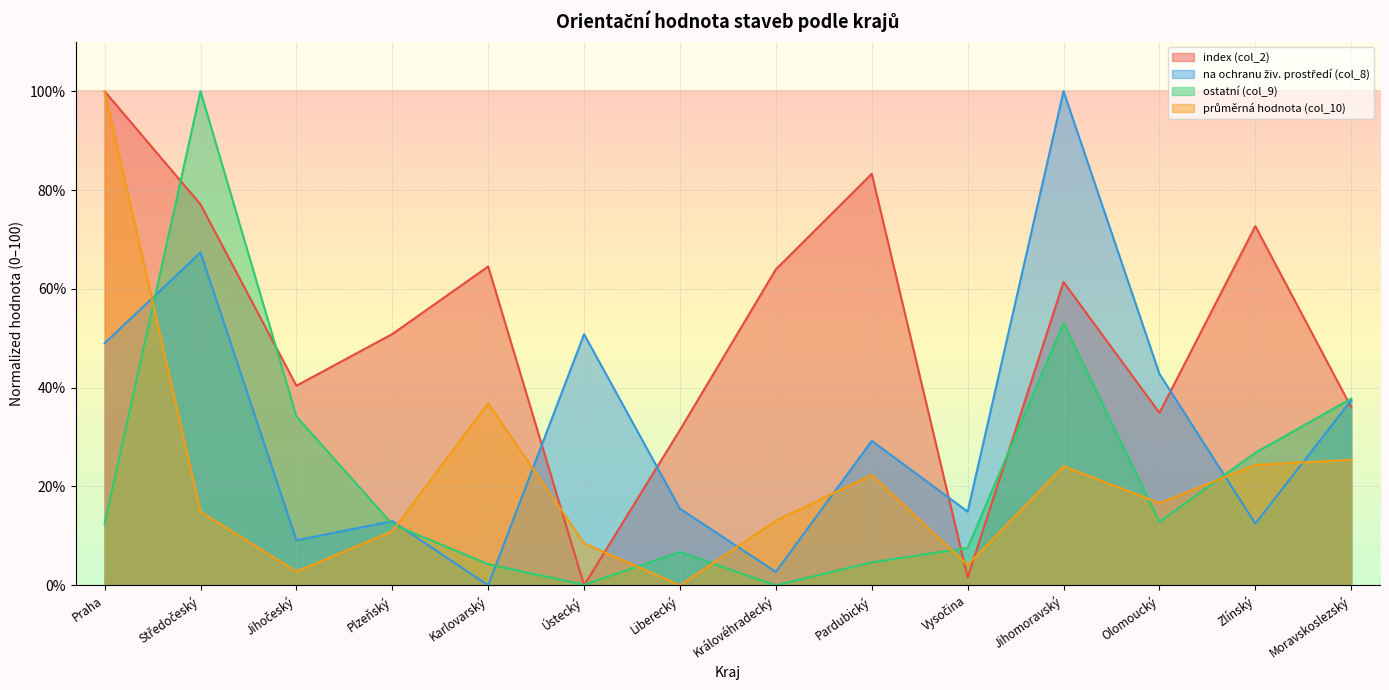

What is the maximum value for ostatní (col_9)?

100.0